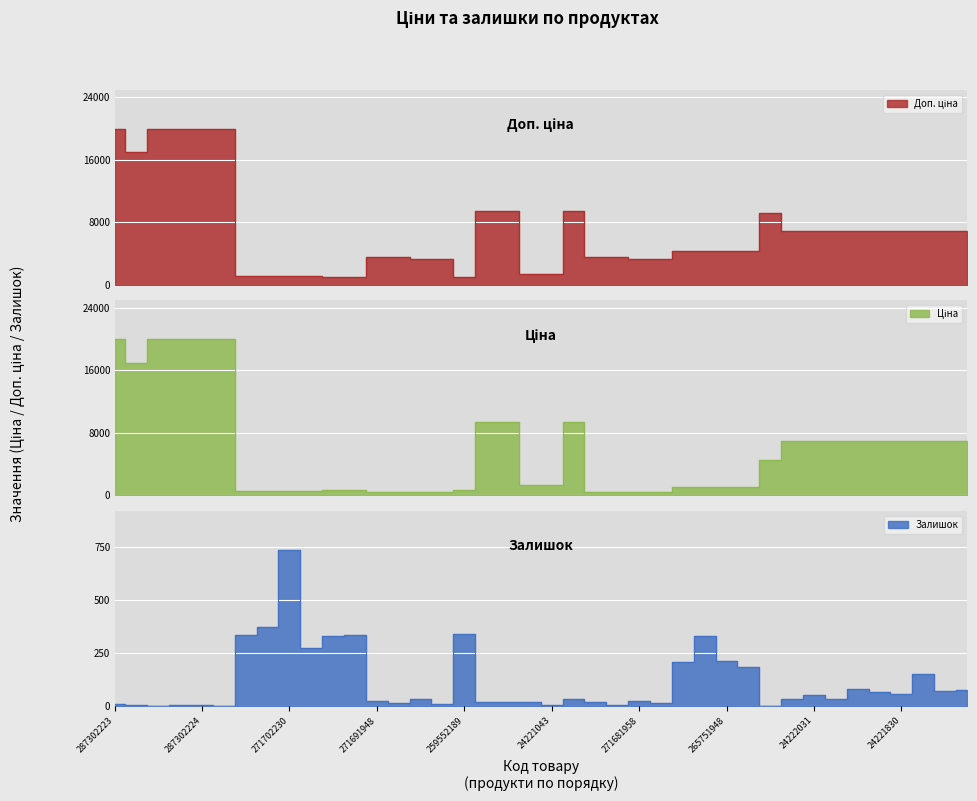

True or false: Ціна and Залишок cross at least once.

True